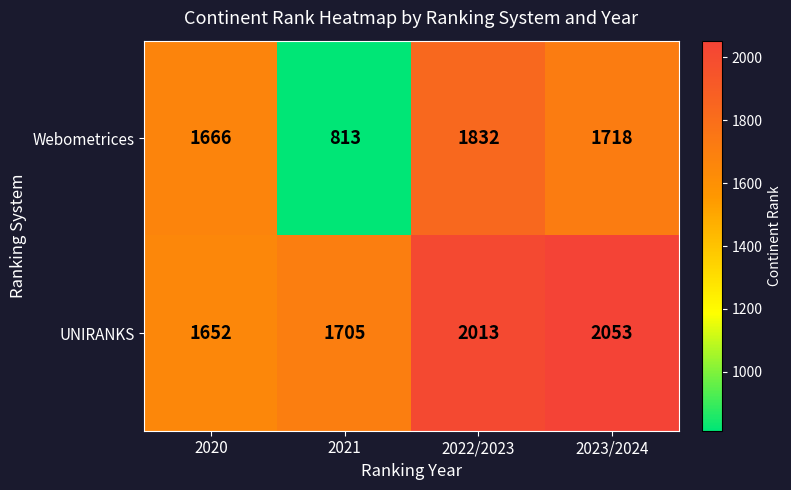

Which category has the lowest value in the Webometrices series?

2021